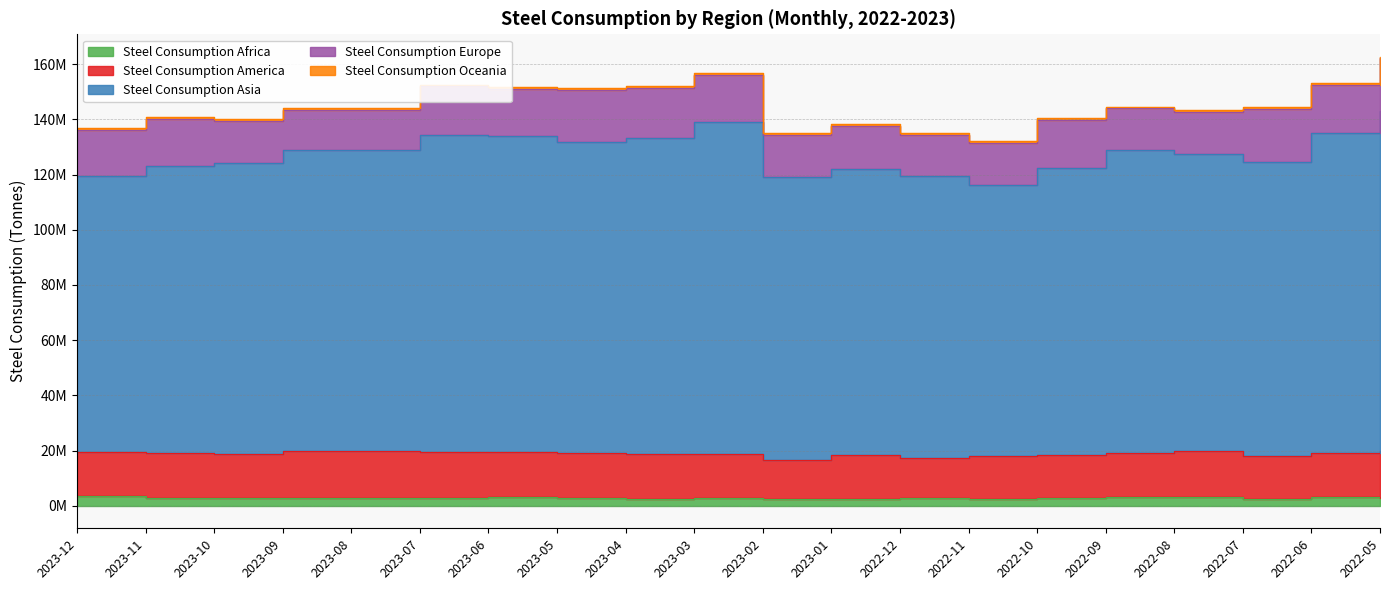

What is the highest value of the Steel Consumption Oceania series?

783500